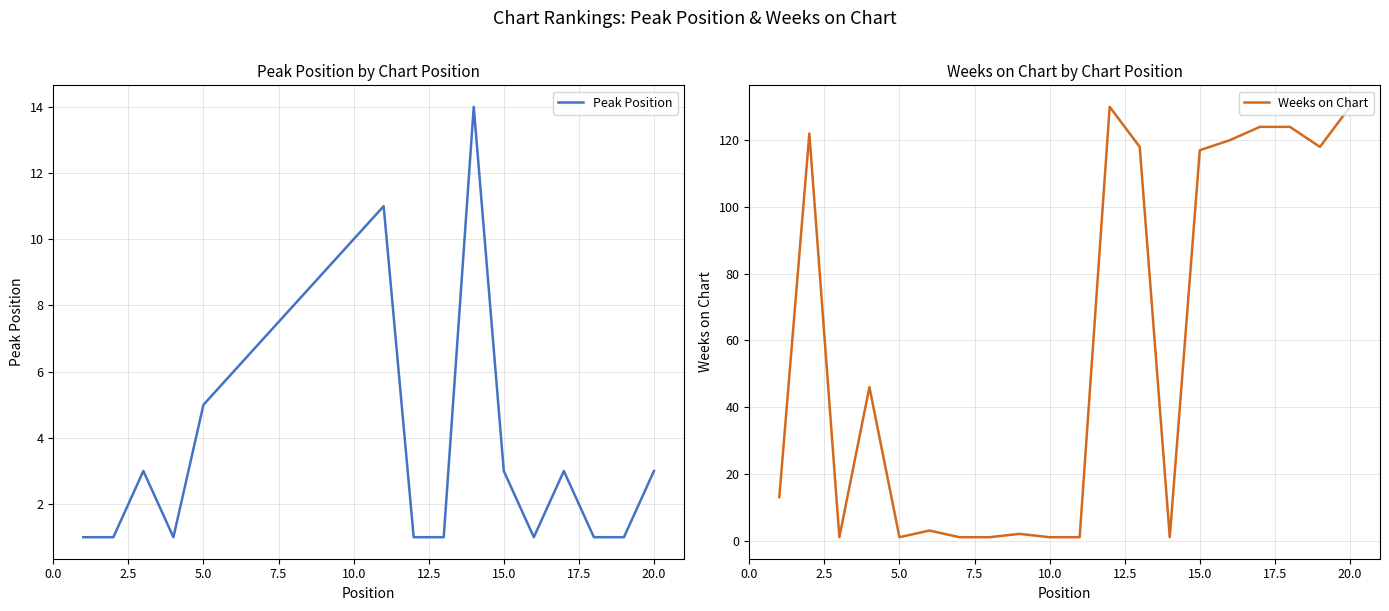

How many interior local peaks does the Peak Position series have?

4